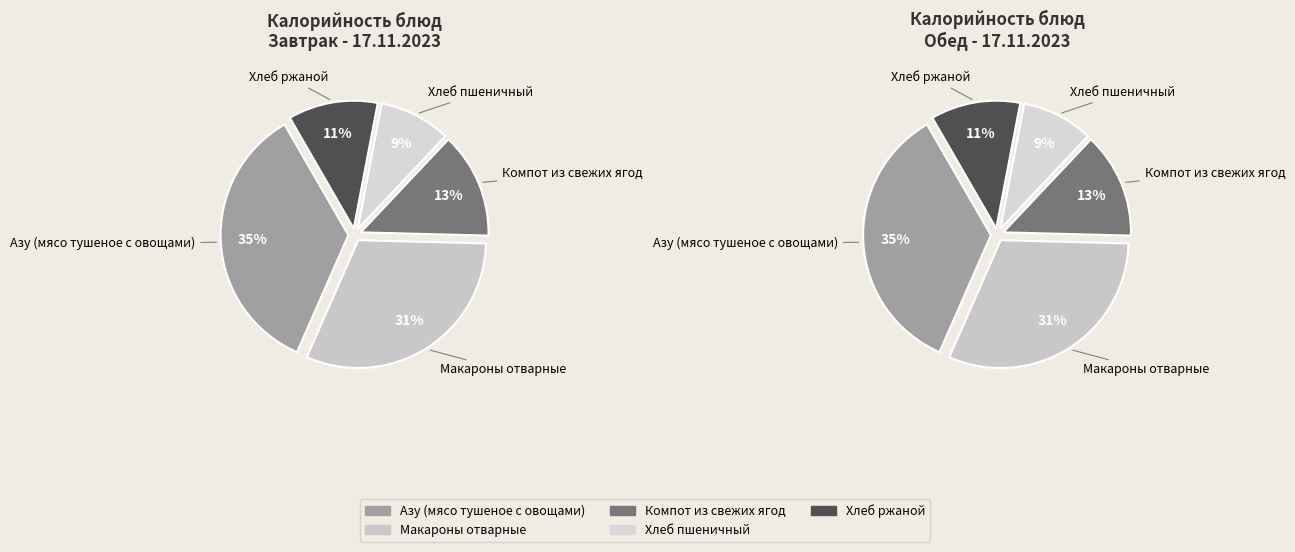

To the nearest percent, what is the difference between the largest and smallest slice percentages?

26%